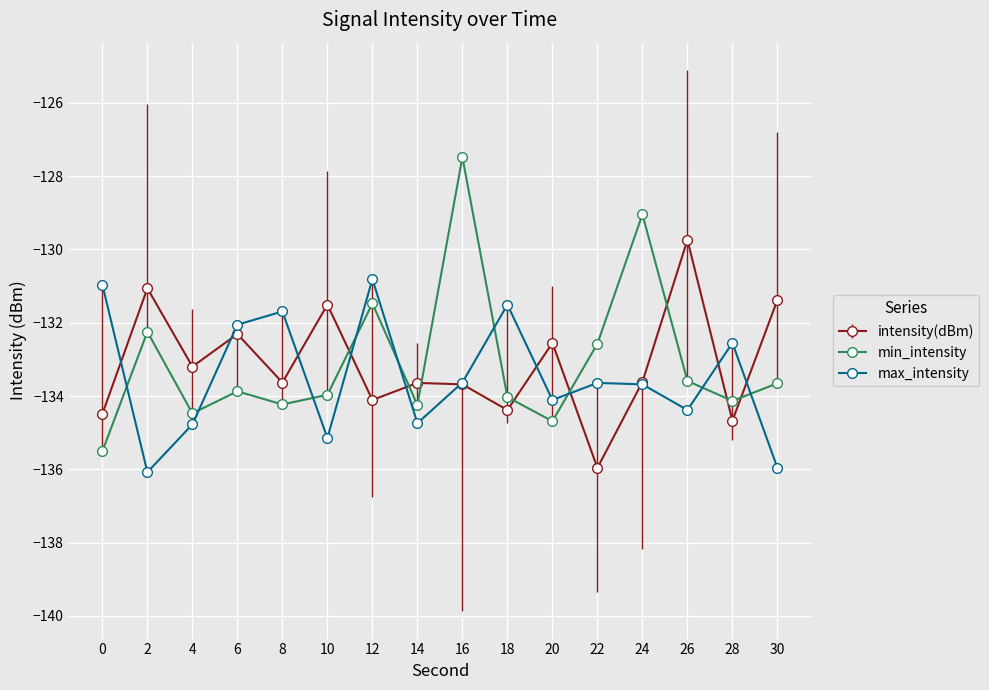

True or false: max_intensity has more than 1 interior local peaks.

True